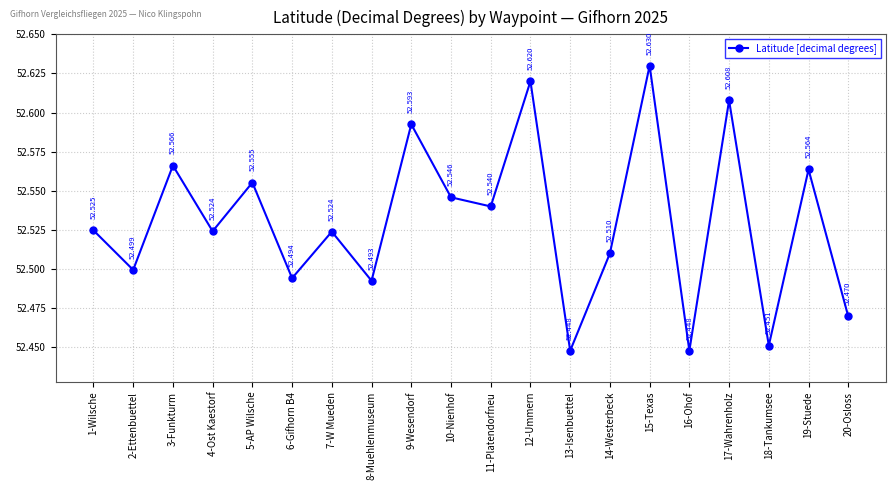

Where is the first local maximum?

3-Funkturm